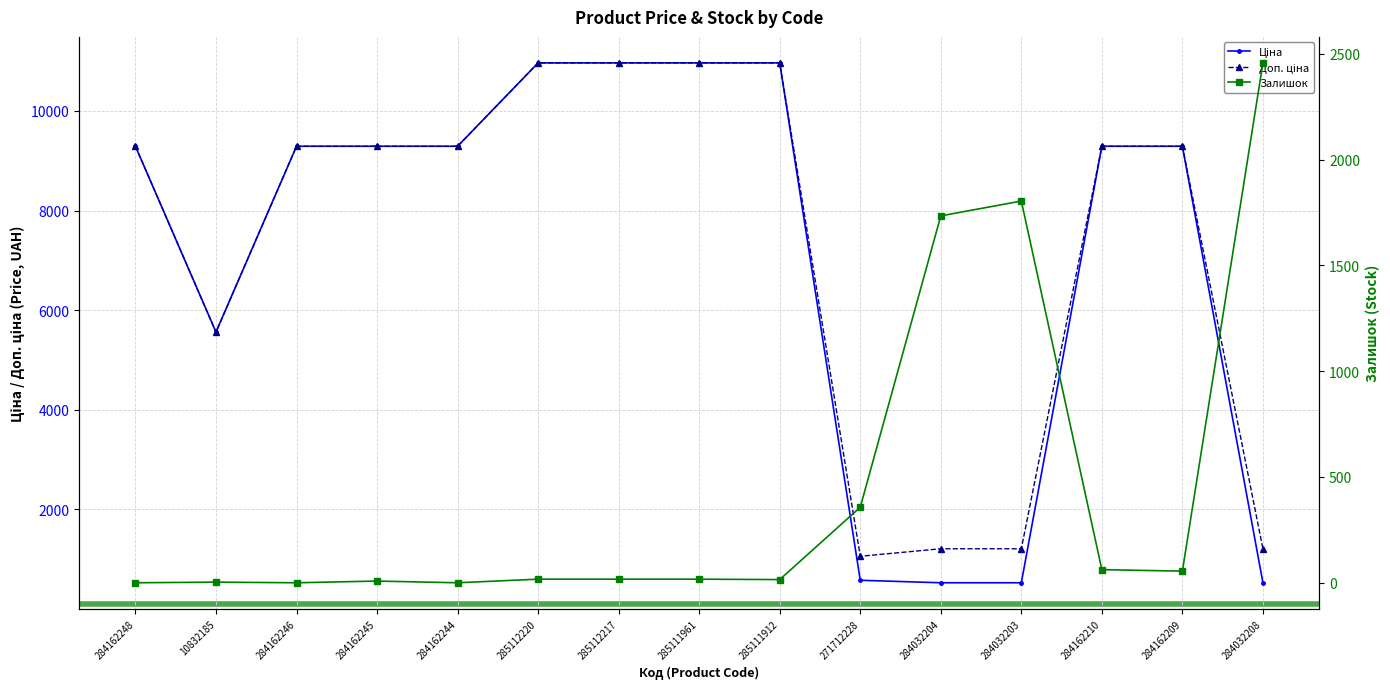

At 284162246, list the series in order from smallest to largest.

Залишок, Ціна, Доп. ціна